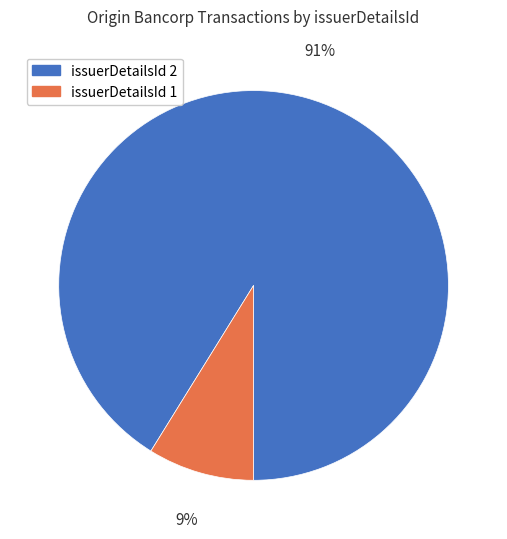

What is the largest slice in the pie chart?

issuerDetailsId 2